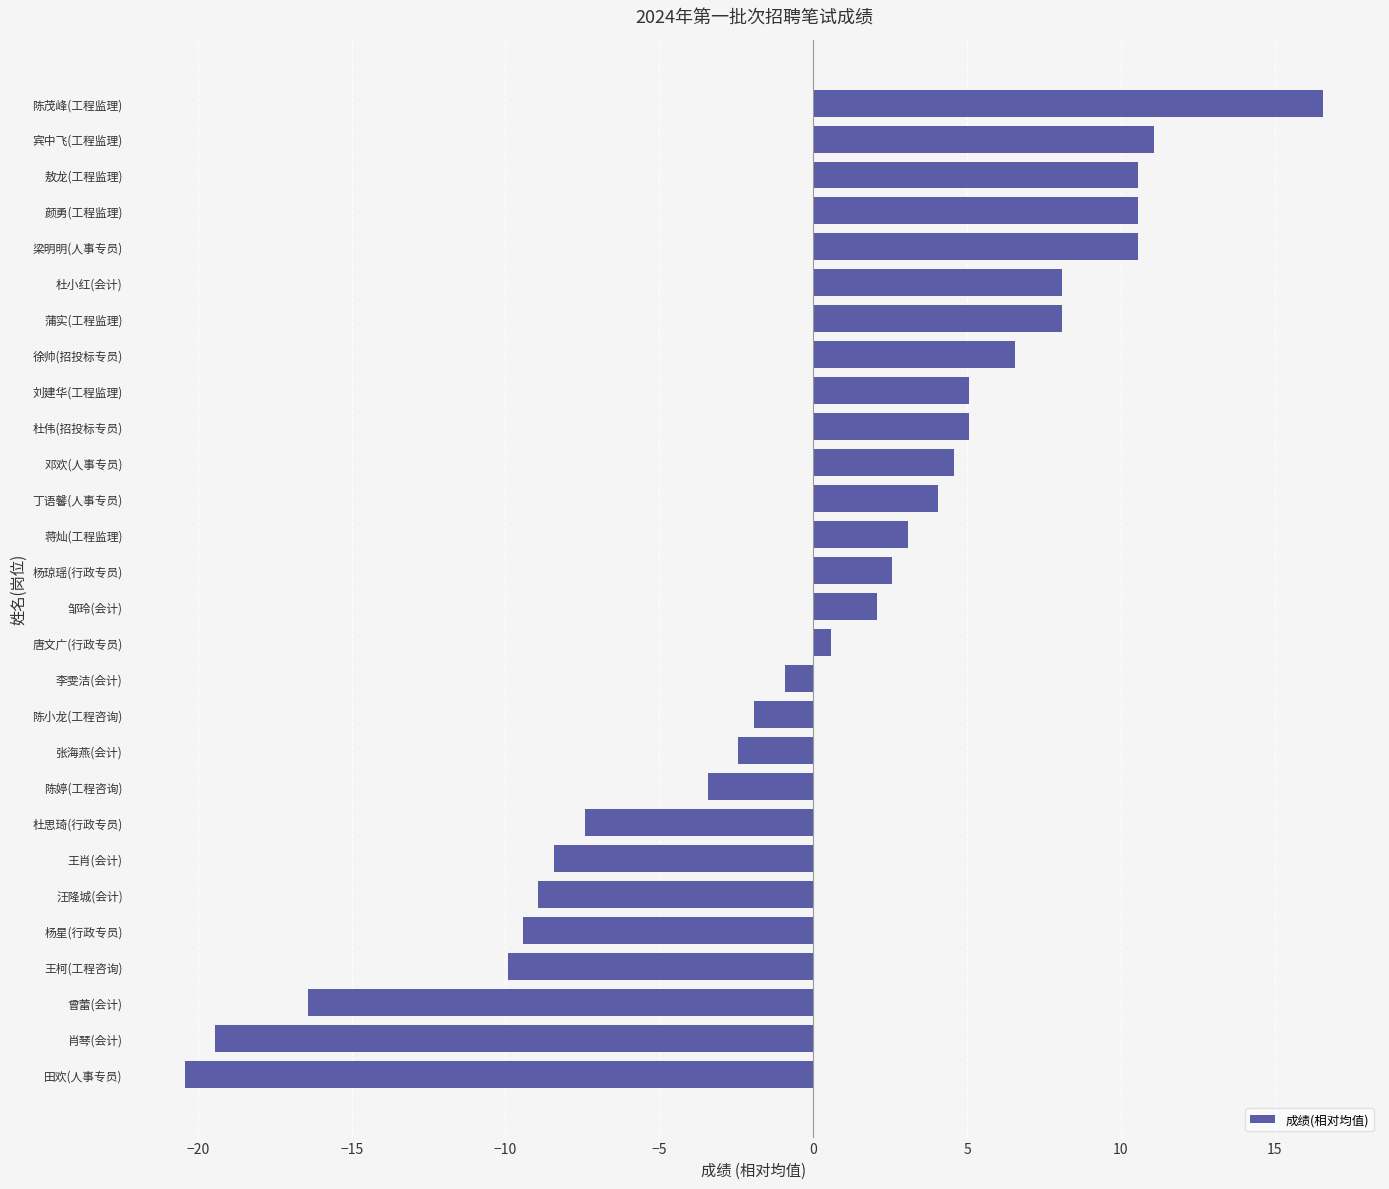

What is the change in value from 杨星(行政专员) to 王肖(会计)?

+1.0